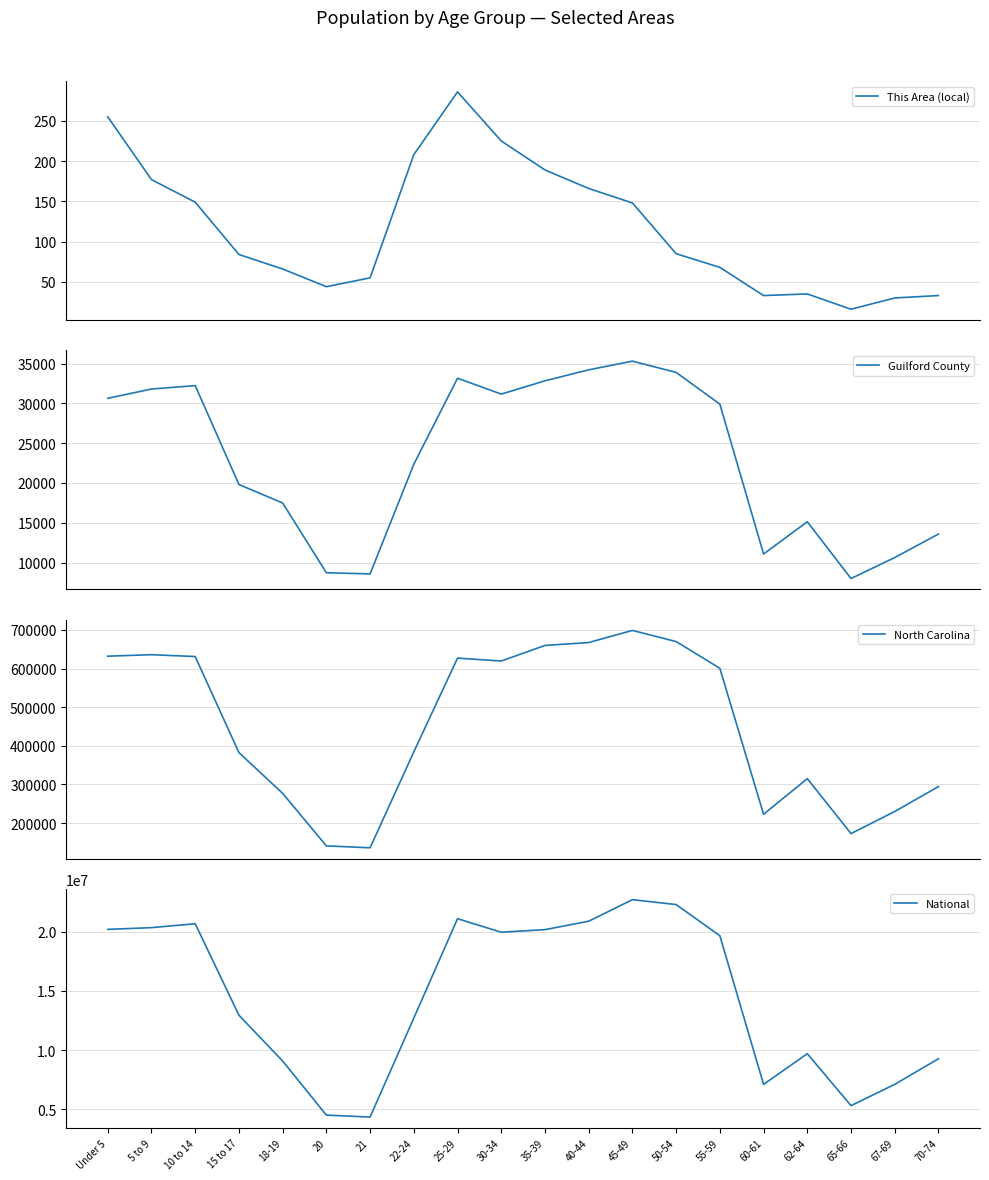

In Guilford County, how many points are higher than both neighbors (excluding endpoints)?

4